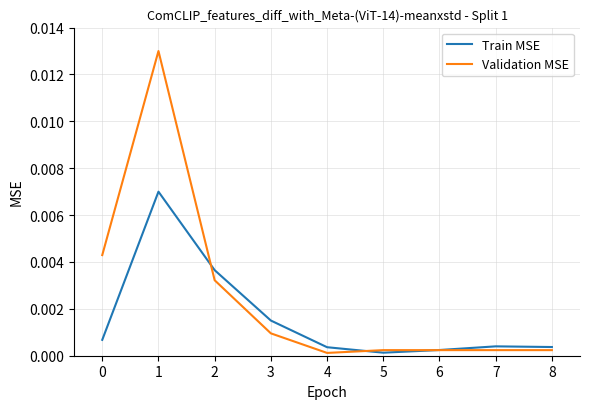

Which series has the largest total across all categories?

Validation MSE